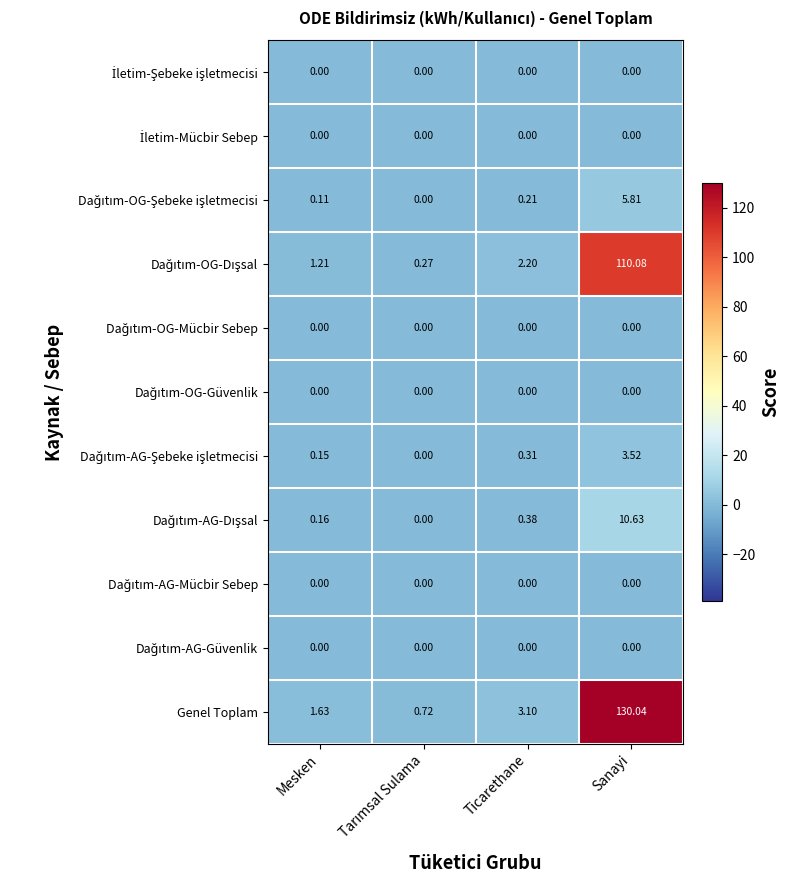

Which label corresponds to the largest value in the chart?

Sanayi